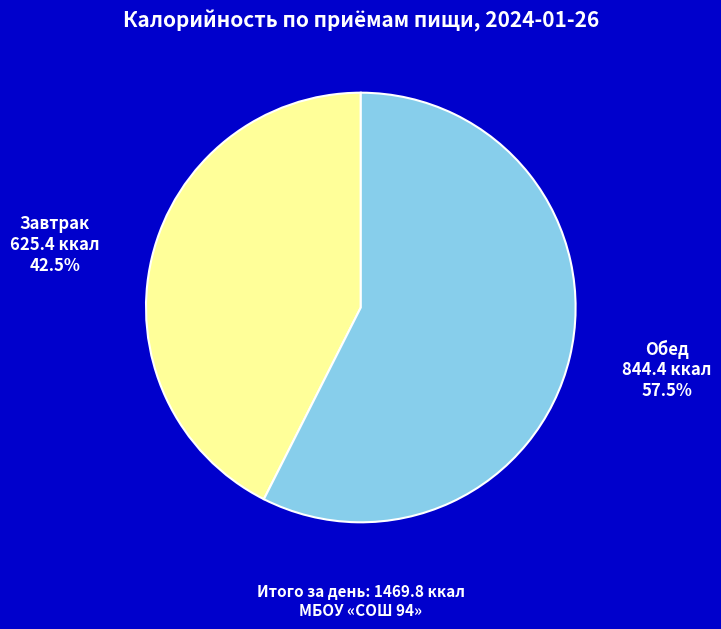

Which category has the smallest portion of the pie?

Завтрак